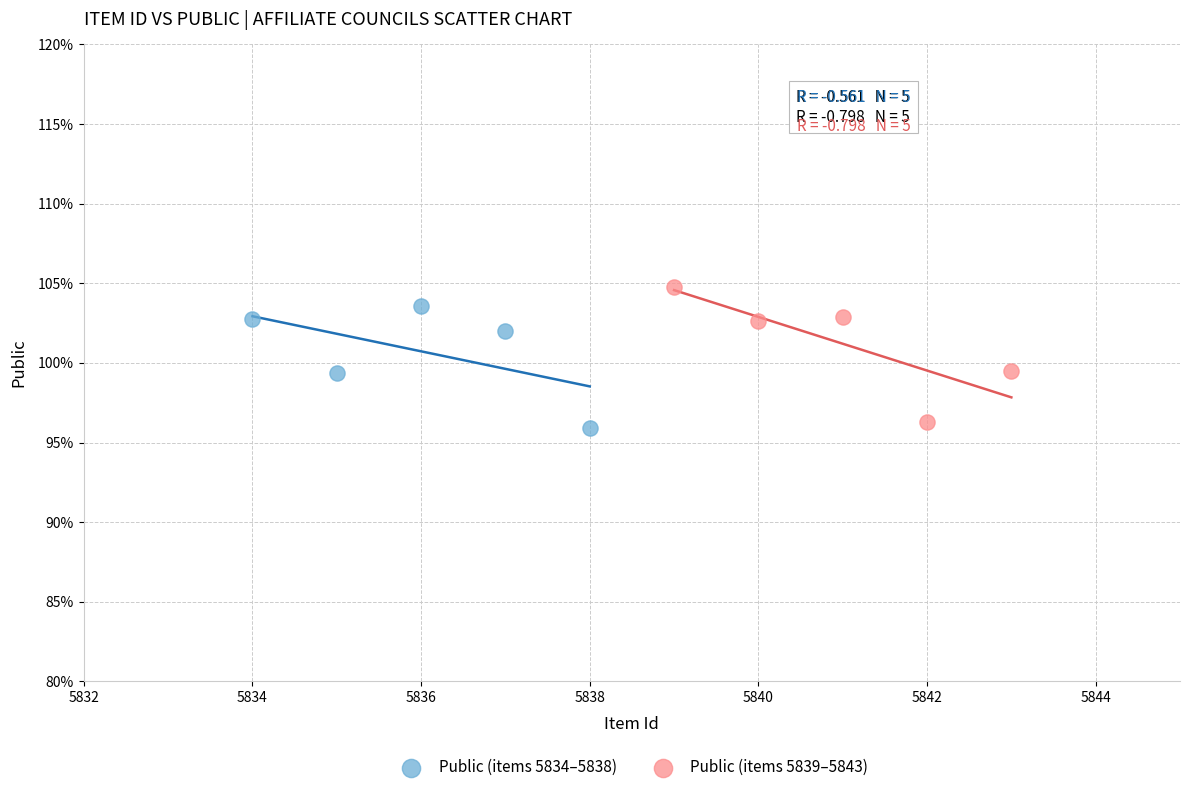

Which series contains the highest Y value?

Public (items 5839–5843)